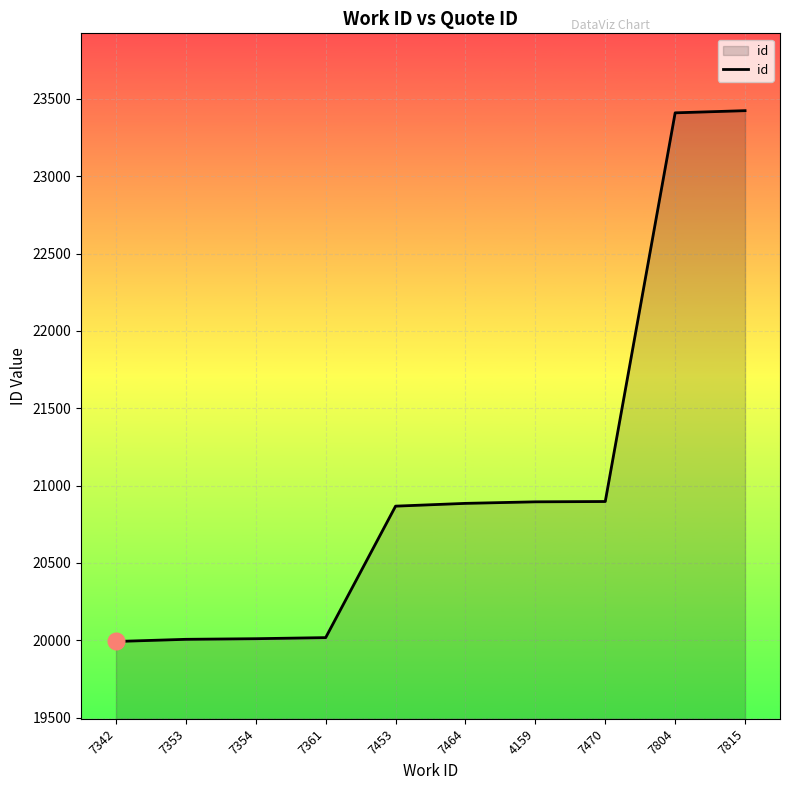

Approximately how many times larger is the value at 4159 compared to 7804?

0.9